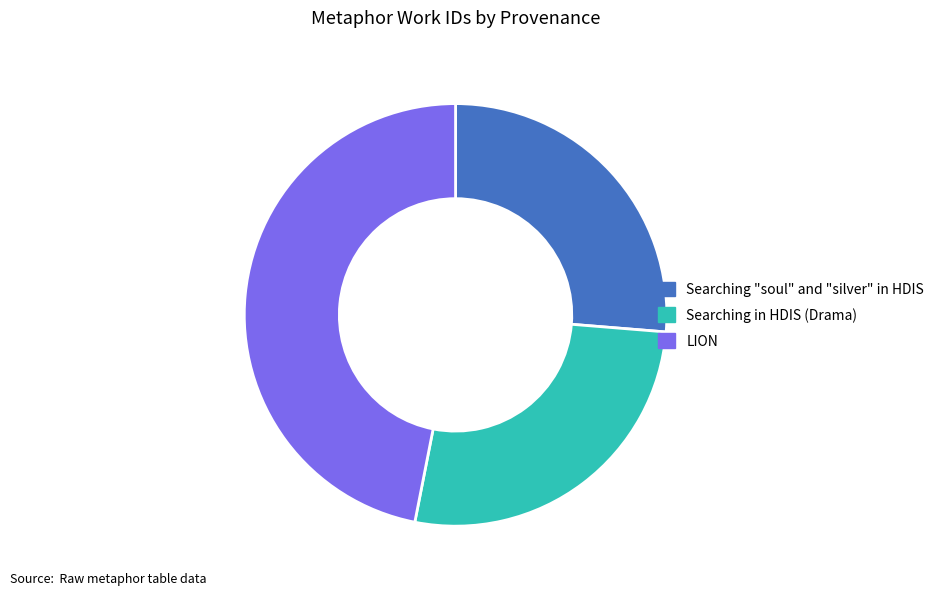

Do Searching "soul" and "silver" in HDIS and LION together represent more than half of the pie?

Yes